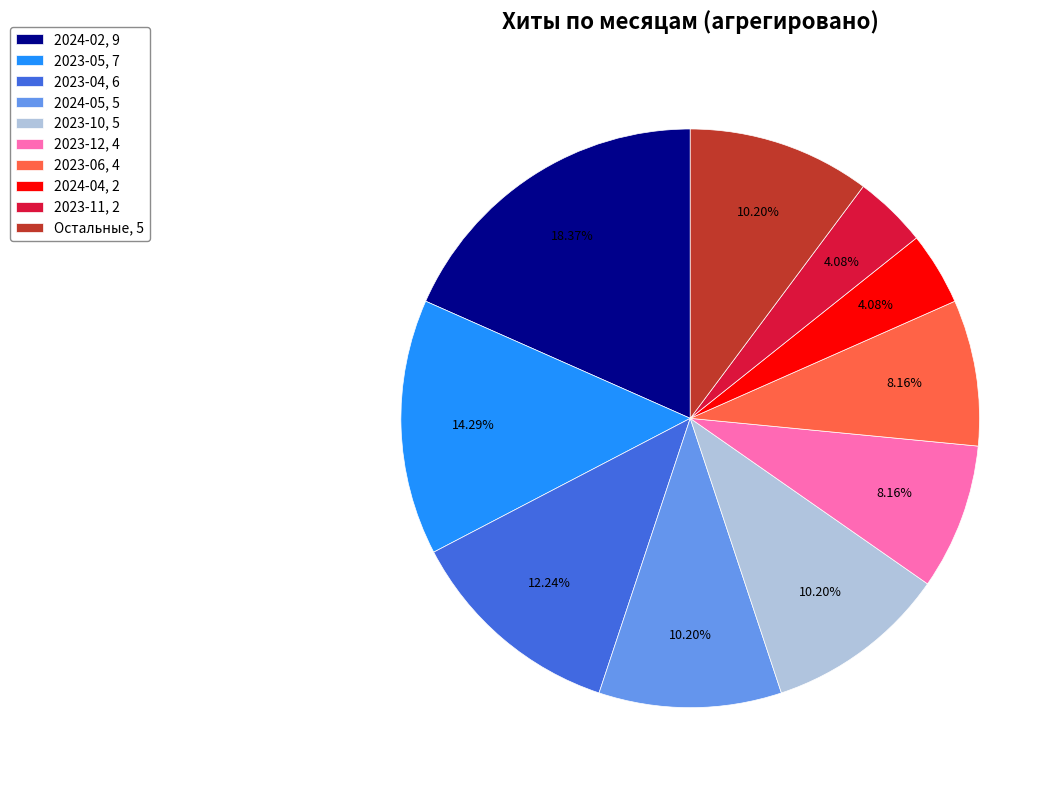

Combined, do Остальные, 5 and 2024-04, 2 account for over 50%?

No